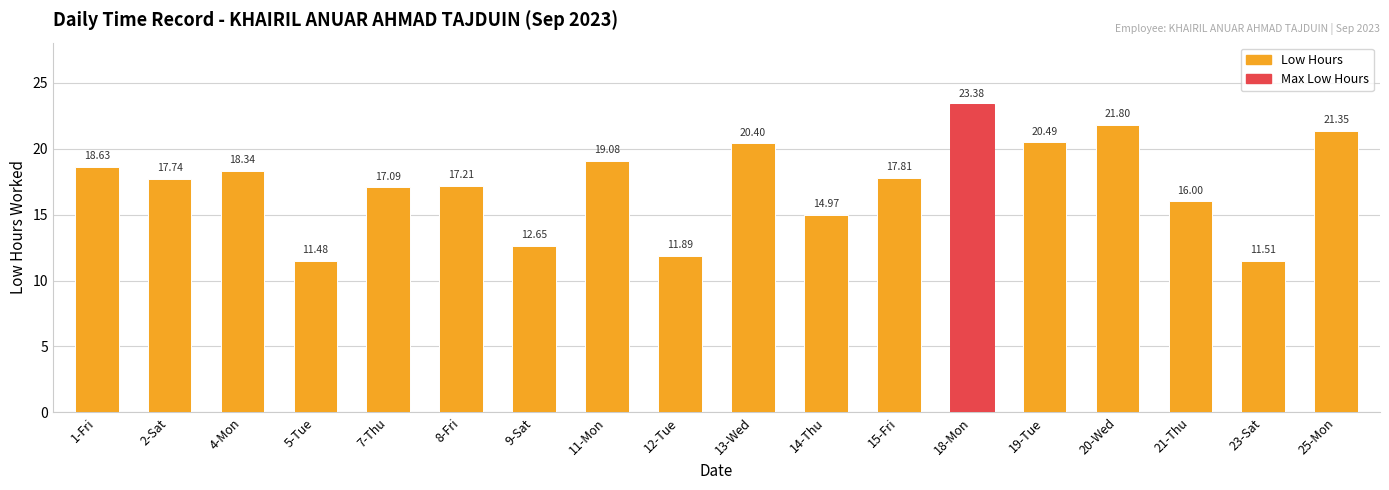

Is it true that the value at 14-Thu is 24.0?

False